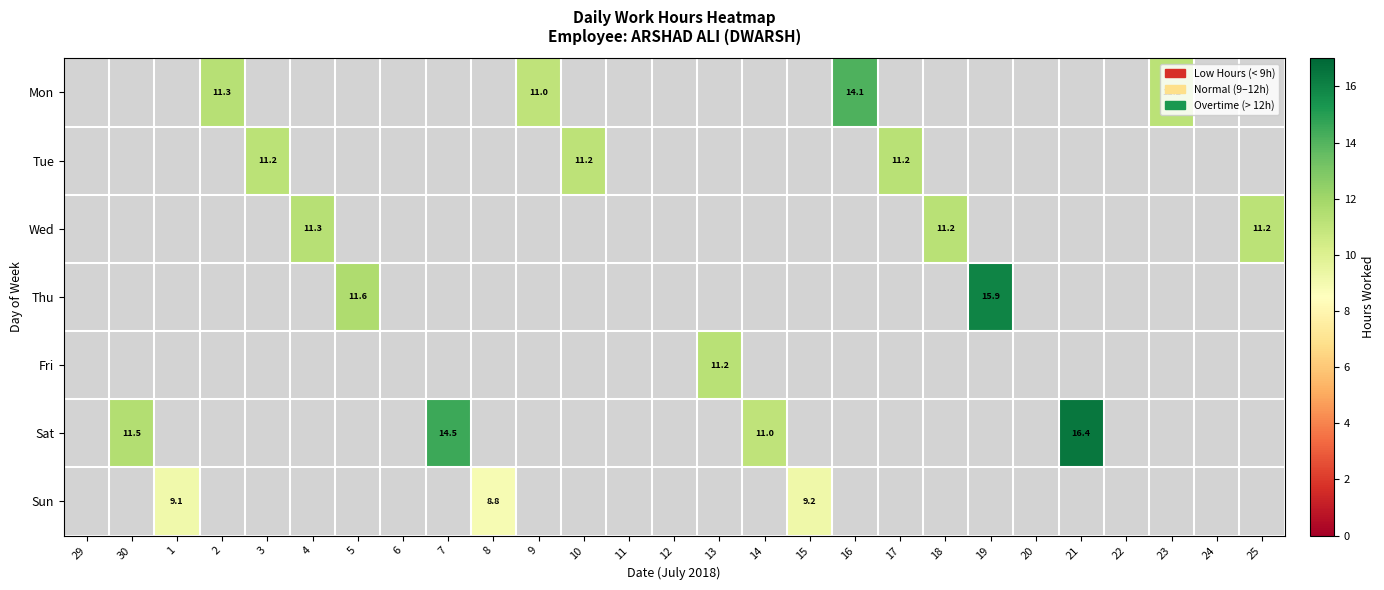

What is the smallest value displayed?

8.8